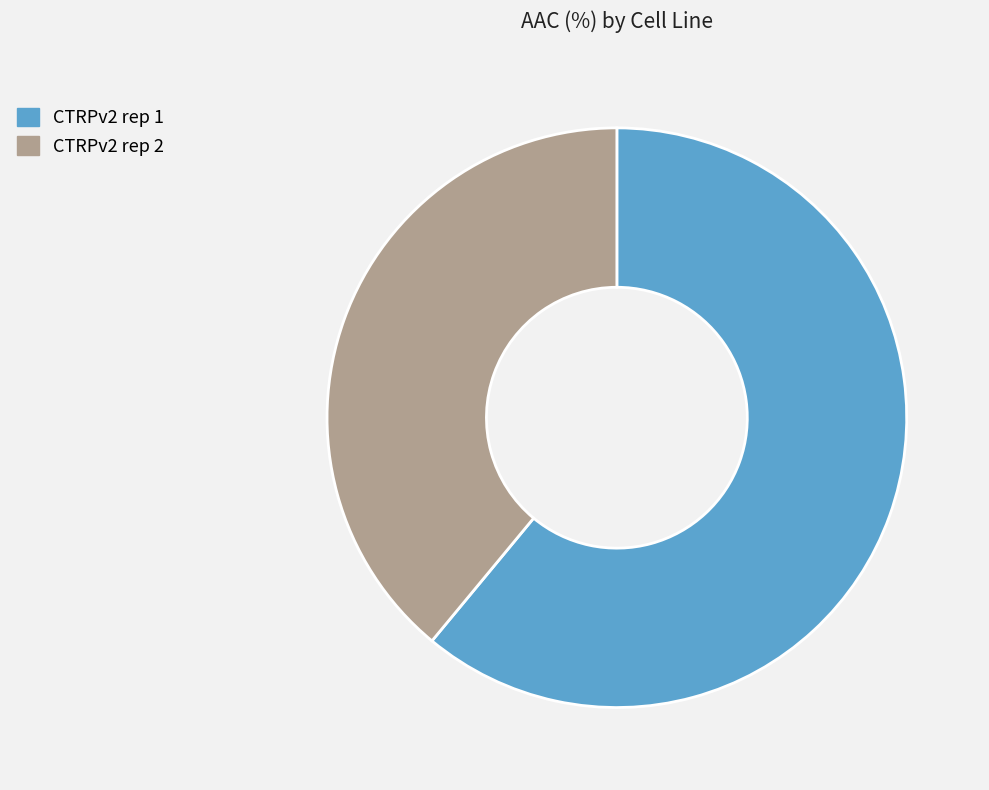

Which has a higher value, CTRPv2 rep 2 or CTRPv2 rep 1?

CTRPv2 rep 1